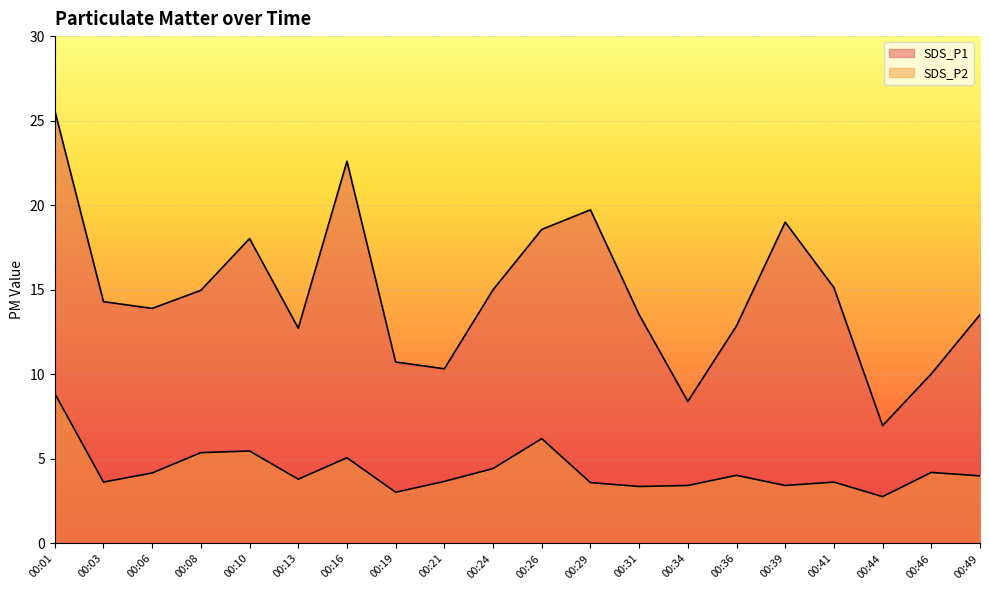

How many interior local peaks does the SDS_P2 series have?

6